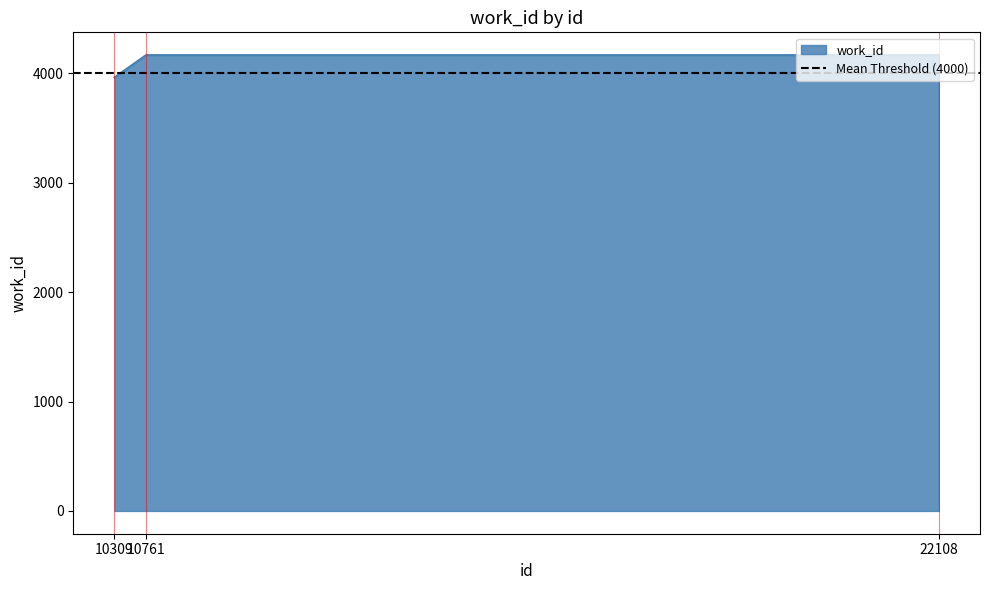

Reading left to right, extract all data points from this chart.

10309=3963	10761=4167	22108=4167